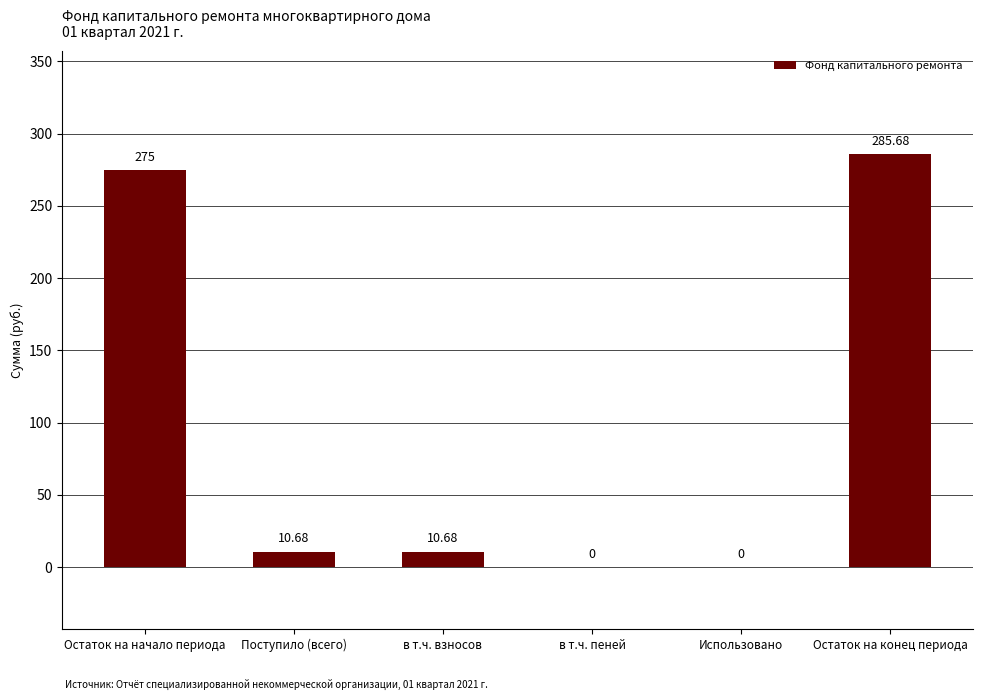

Are the bars horizontal?

No